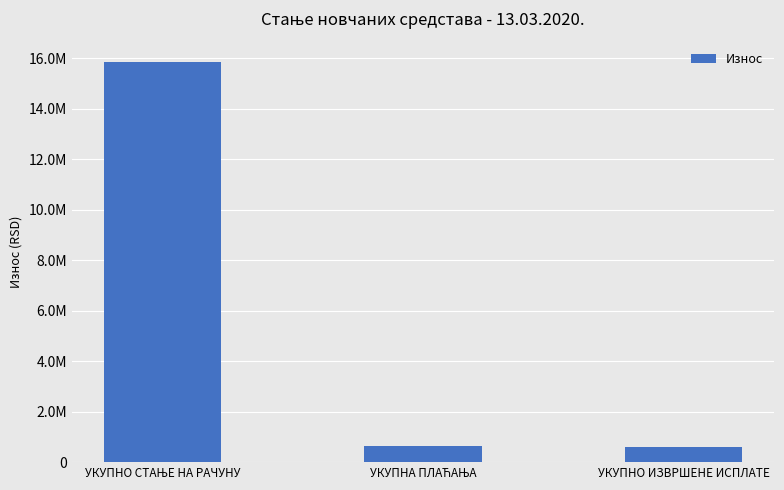

What is the smallest value displayed?

583001.1